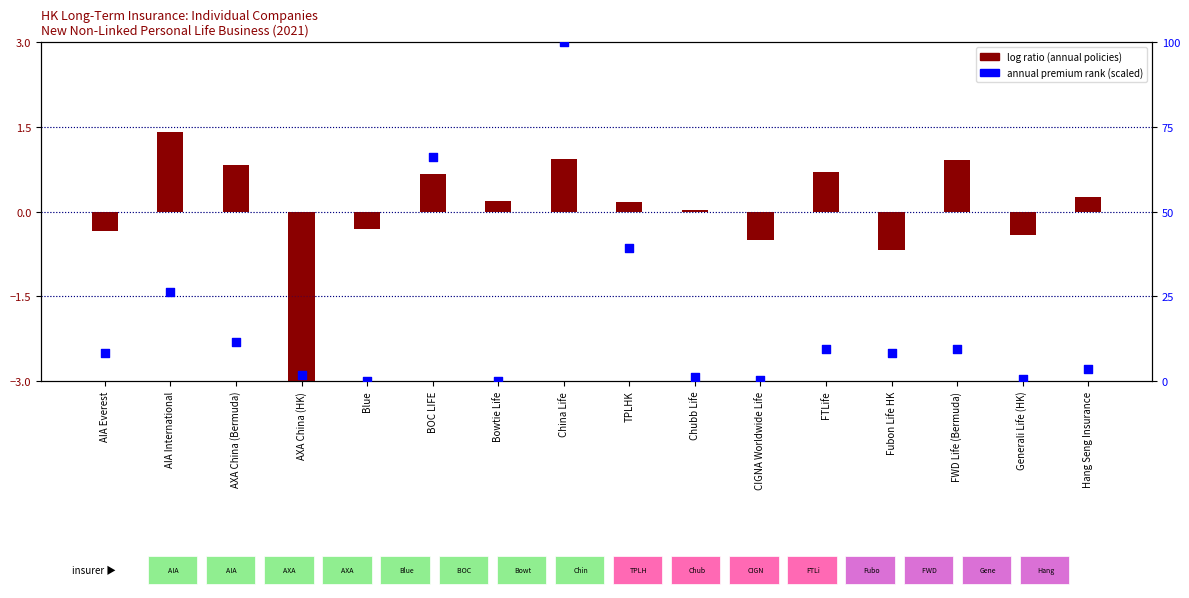

Which series has the widest spread of Y values?

annual premium rank